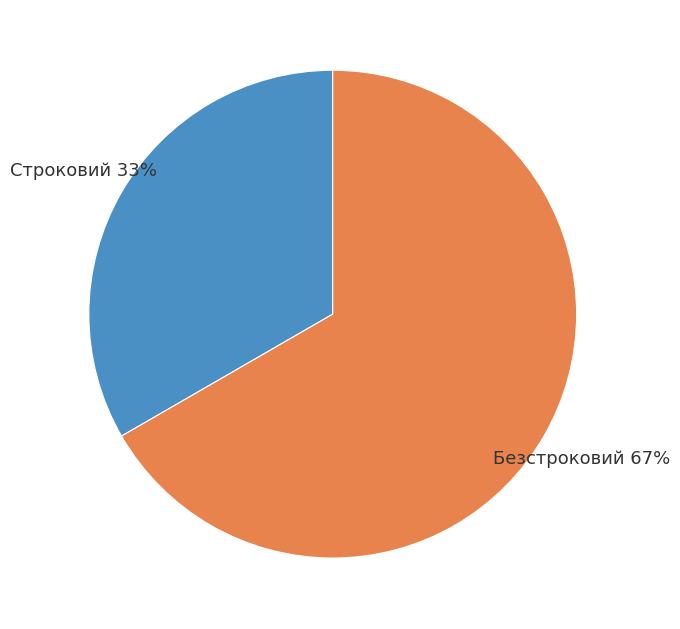

To the nearest percent, what portion does Строковий represent?

33%